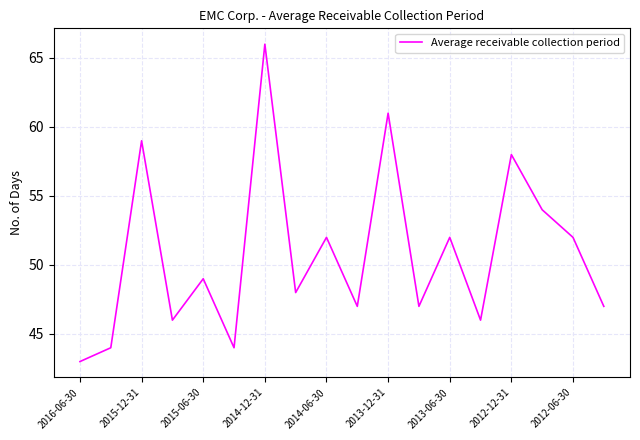

Is this an area chart (filled region under the line)?

No